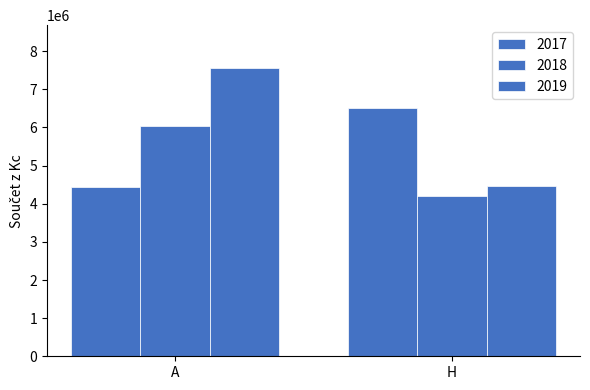

At which category is the sum across all series the highest?

A